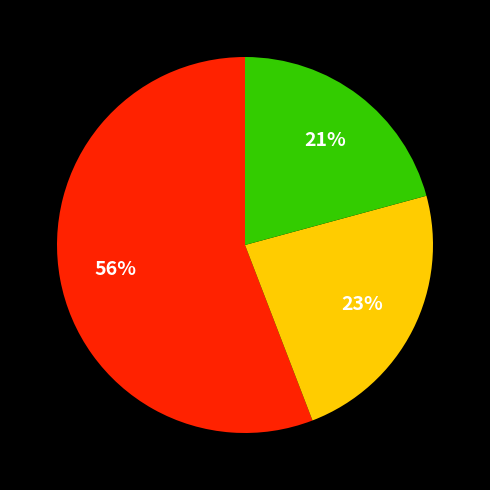

Does any single category account for the majority?

Yes